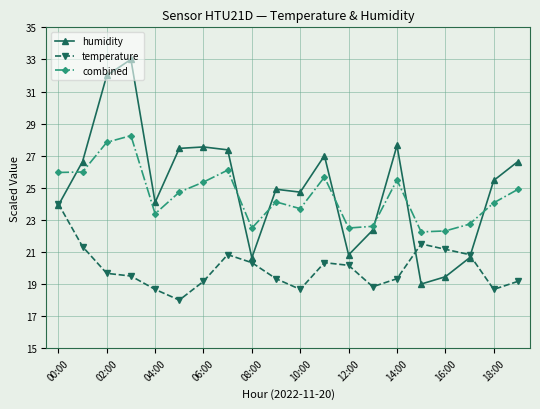

List the series in order of their peak value, lowest first.

temperature, combined, humidity